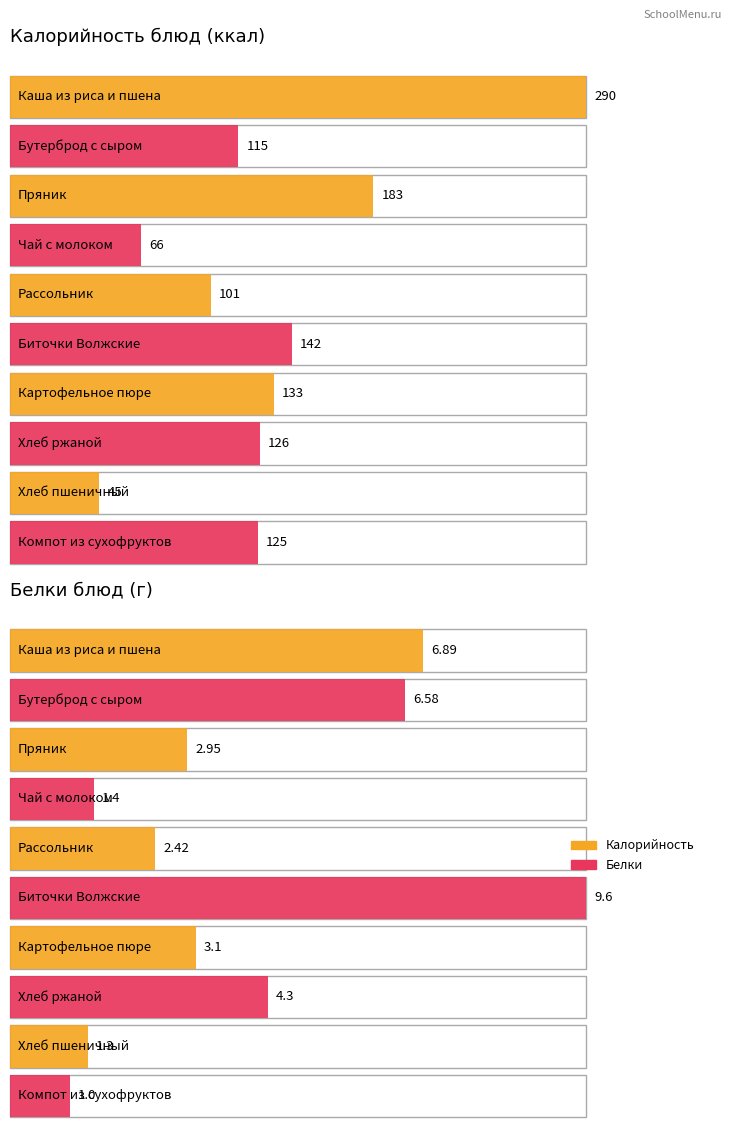

Which series has the largest total across all categories?

Калорийность